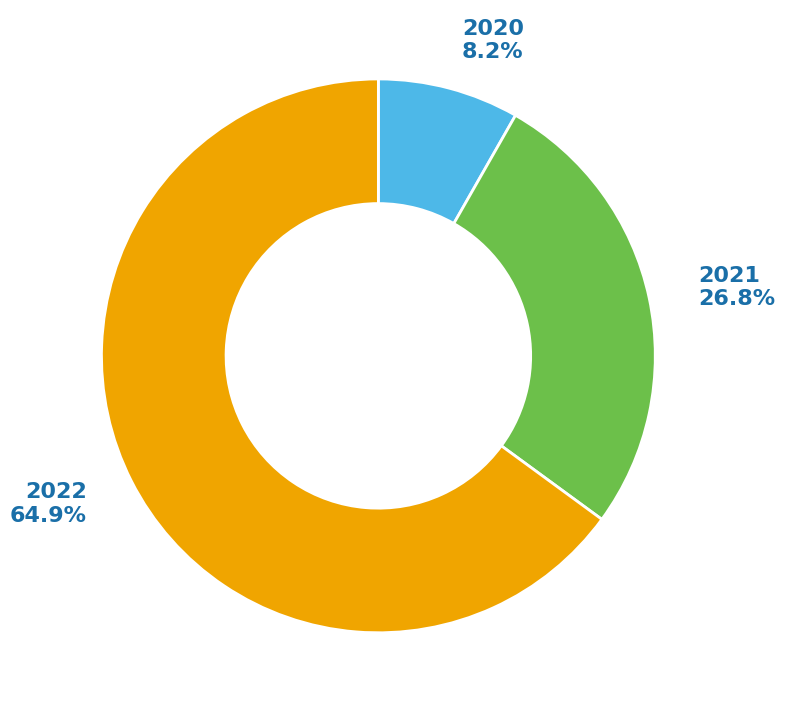

Which category has the biggest portion of the pie?

2022